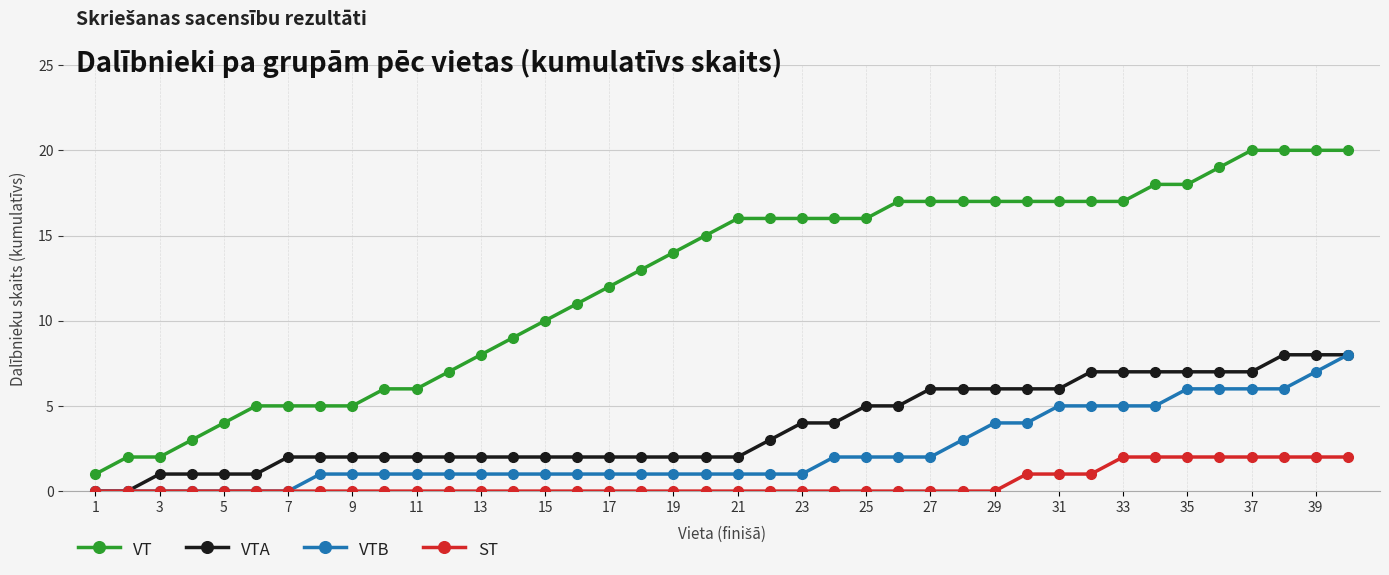

What is the value of the VTB point at the 28th from the left?

3